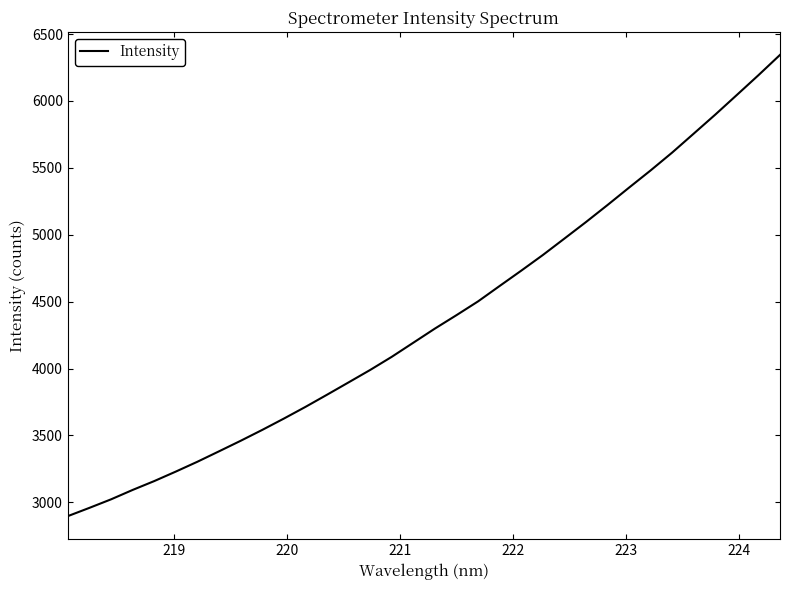

What is the maximum value shown in the chart?

6344.6